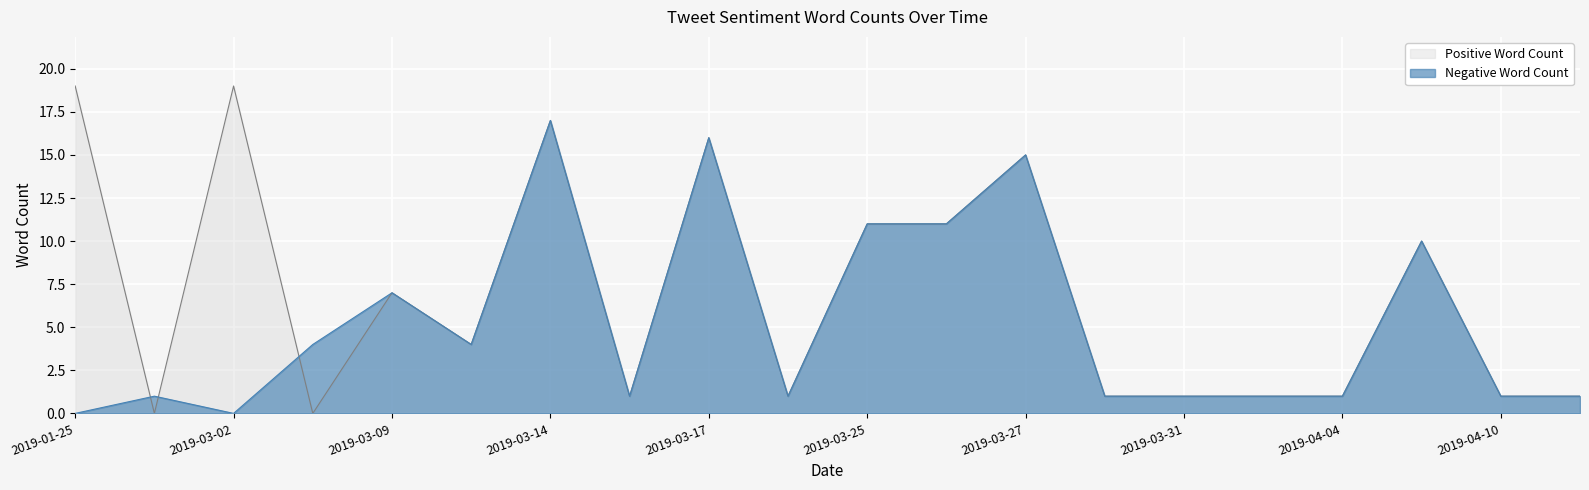

Reading left to right, transcribe all the data shown in this chart.

Positive Word Count: 19	0	19	0	7	4	17	1	16	1	11	11	15	1	1	1	1	10	1	1
Negative Word Count: 0	1	0	4	7	4	17	1	16	1	11	11	15	1	1	1	1	10	1	1